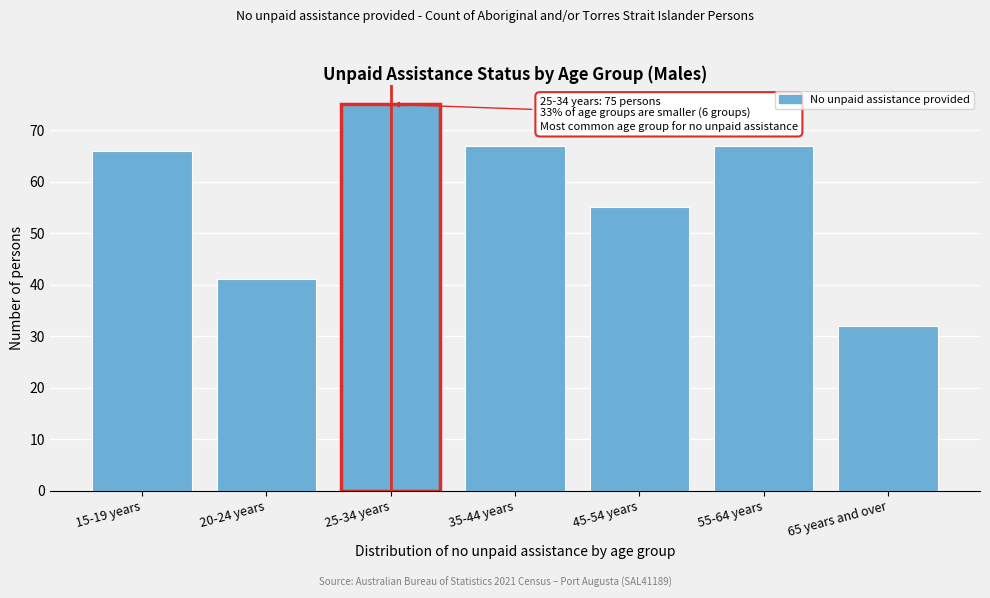

Reading right to left, what are all the values shown in this chart?

32	67	55	67	75	41	66